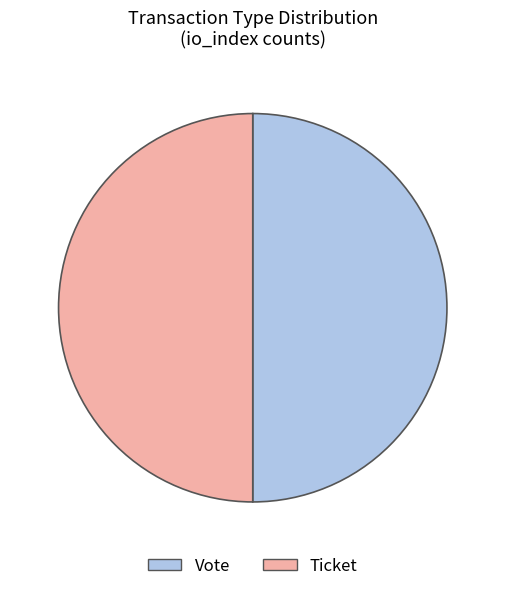

The Vote slice represents 99% of the pie. True or false?

False